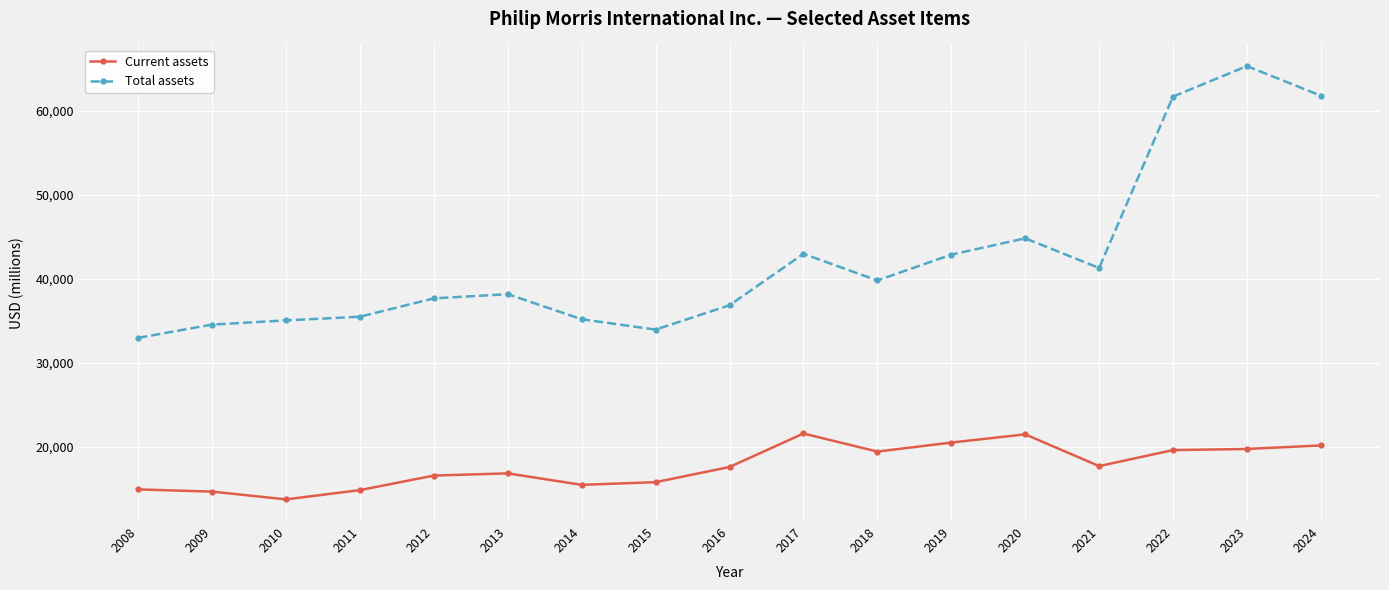

Where is Total assets nearest to the value 49138?

2020